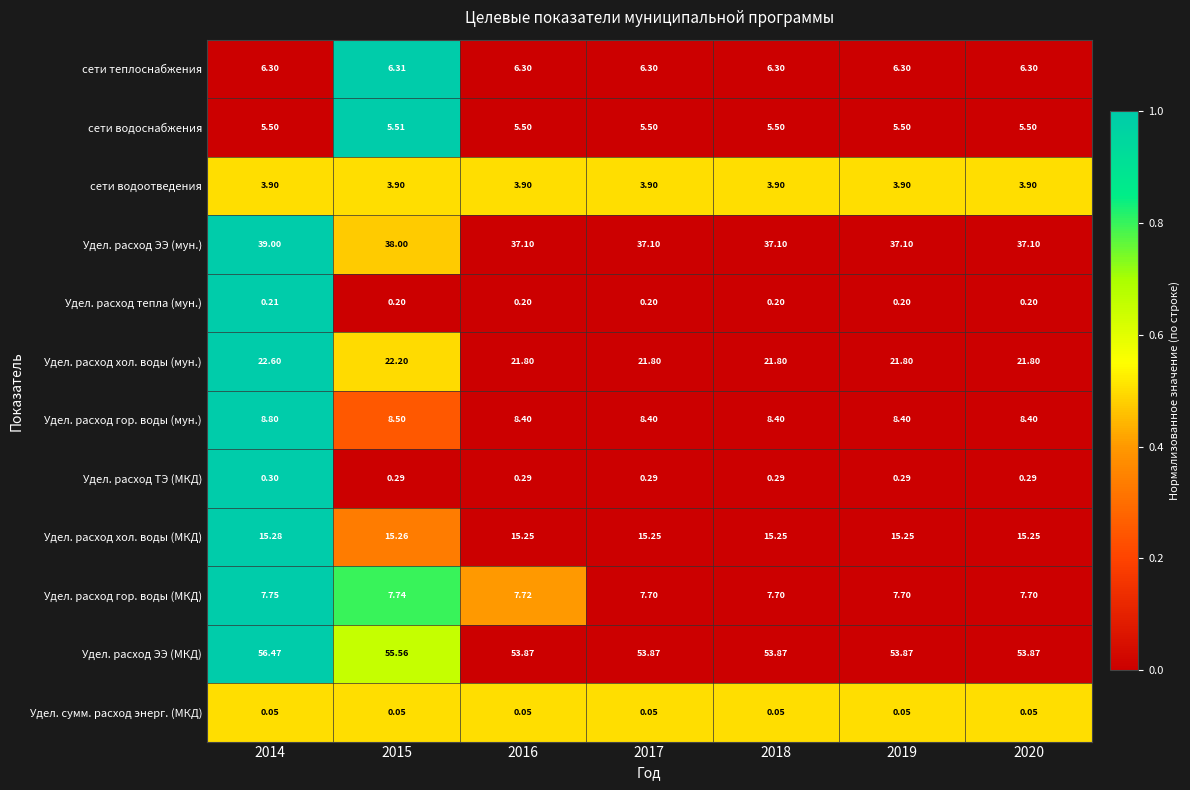

Count the number of categories in the chart.

7